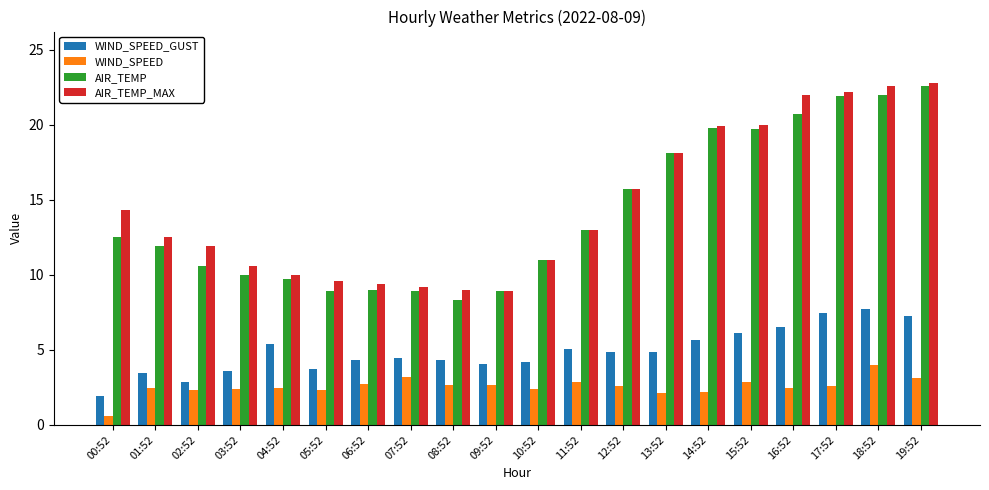

What is the maximum value for AIR_TEMP?

22.6